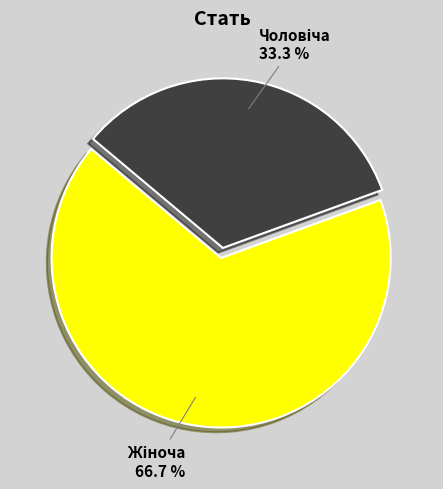

Does any single category account for the majority?

Yes